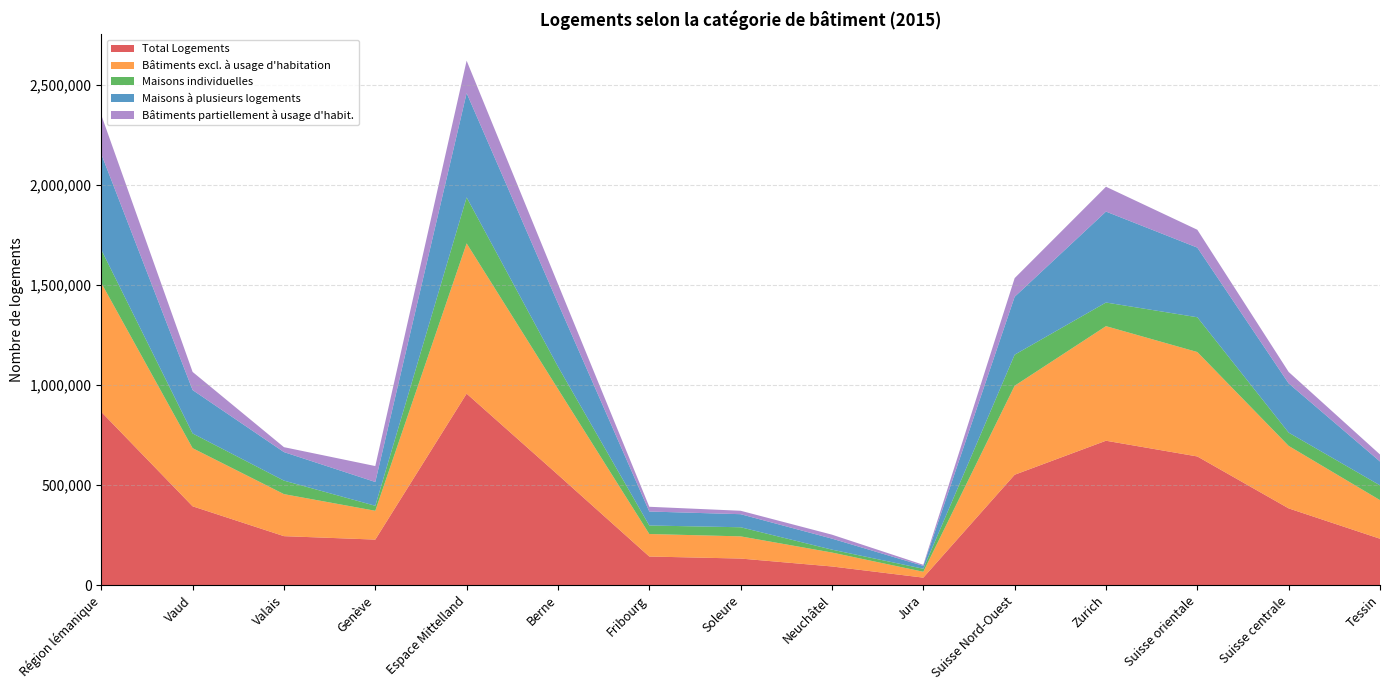

Reading left to right, list all the values displayed in this chart.

Total Logements: 865288	393596	244433	227259	956580	551234	142666	132536	92971	37173	551309	721243	642703	383174	231549
Bâtiments excl. à usage d'habitation: 644327	290406	210010	143911	750798	428554	112451	110831	69564	29398	444638	572509	521748	312252	192935
Maisons individuelles: 166103	73636	67468	24999	229809	112216	42572	45508	14489	15024	155135	118100	173788	66401	73874
Maisons à plusieurs logements: 478224	216770	142542	118912	520989	316338	69879	65323	55075	14374	289503	454409	347960	245851	119061
Bâtiments partiellement à usage d'habit.: 194848	90632	24661	79555	162172	96248	23653	17146	19756	5369	93095	124100	89247	57226	35048